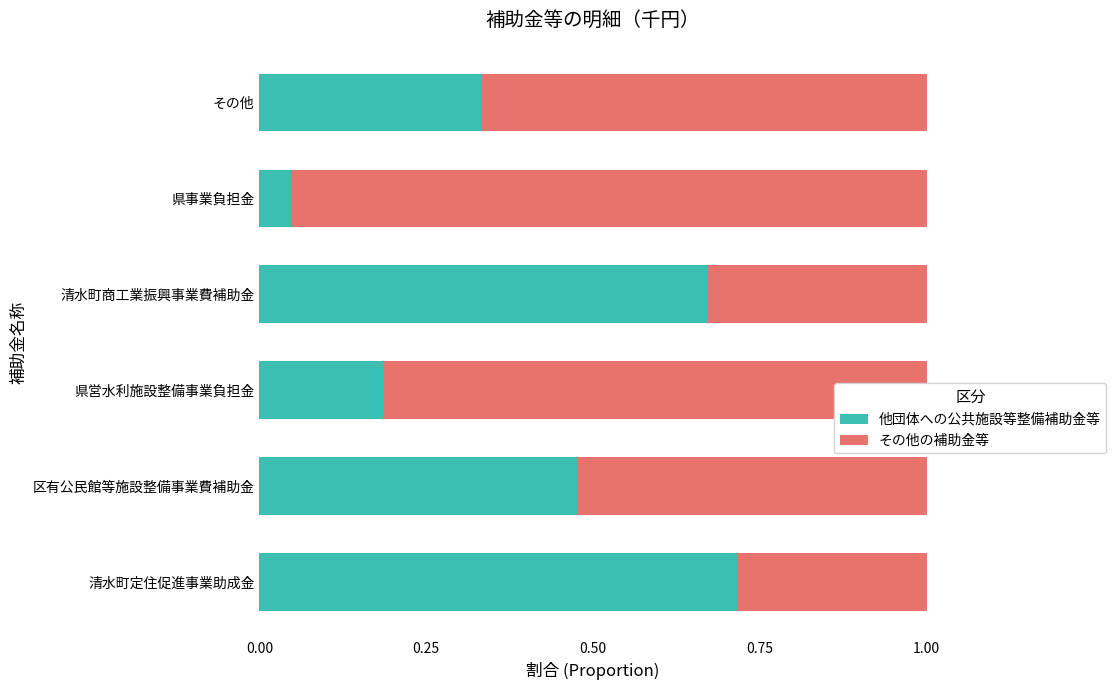

Which category has the highest value in the 他団体への公共施設等整備補助金等 series?

清水町定住促進事業助成金